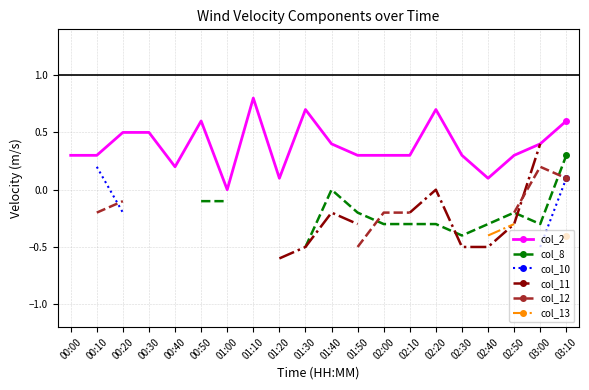

Is it true that col_10 equals -0.0 at 02:00?

True